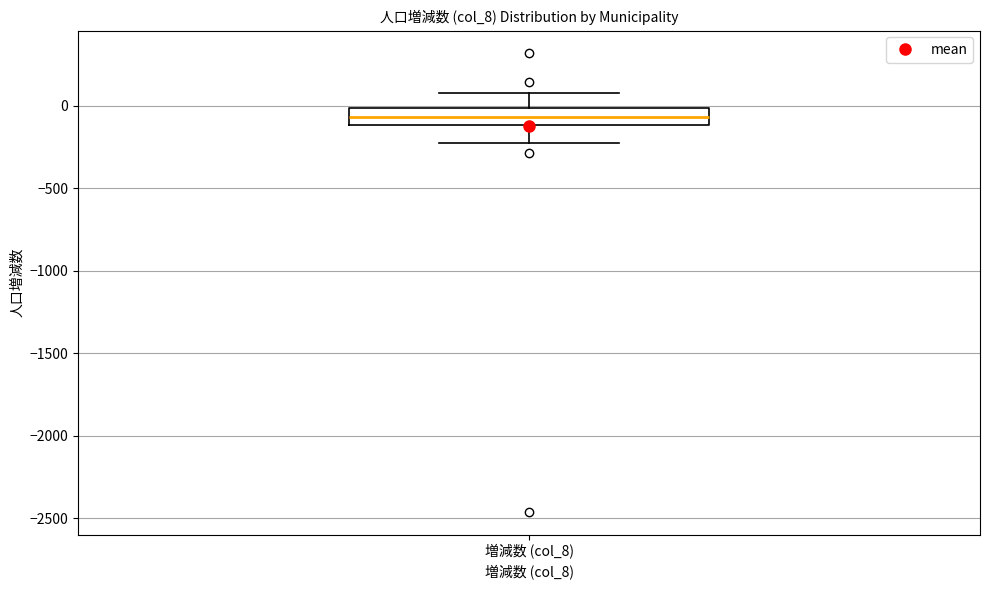

Read this box plot against the y-axis: the position of the median line, the range covered by the box, and the ends of both whiskers. The values are not printed on the chart, so give them approximately, as read against the axis.

median -50, box -100 to 0, whiskers -200 to 100